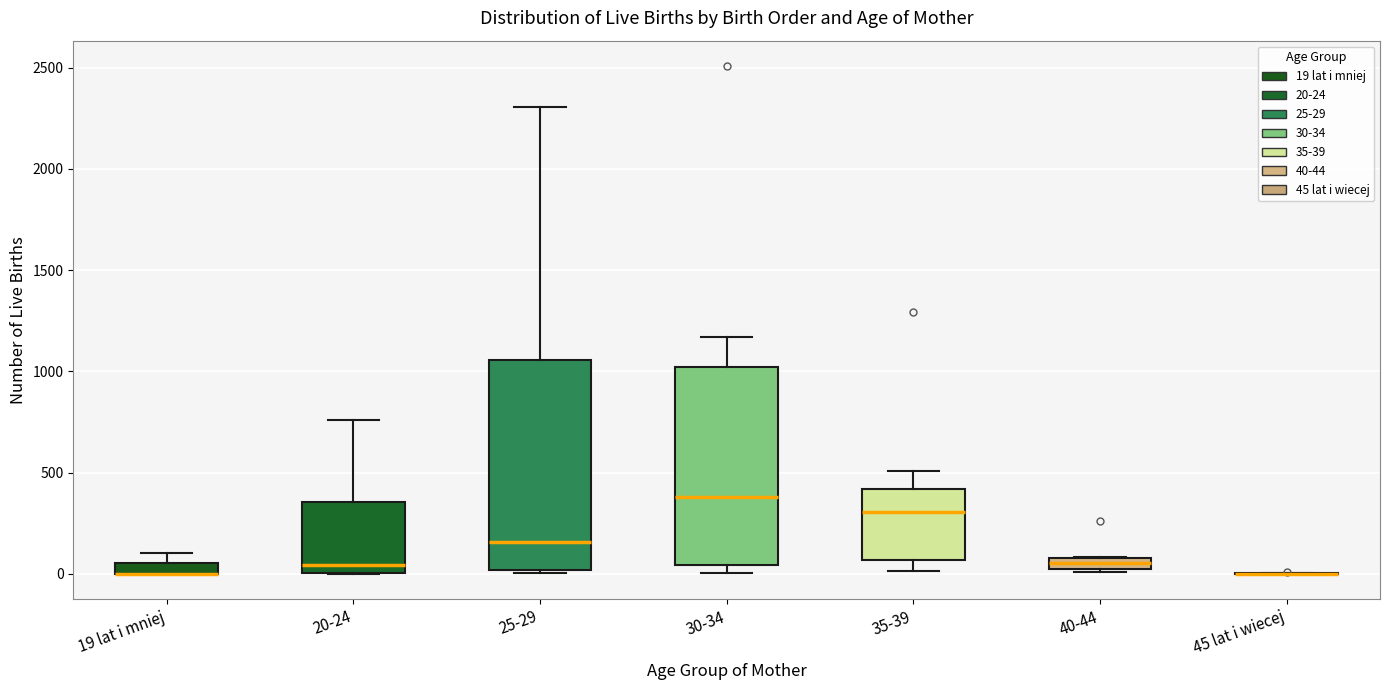

Where is the lower edge of the box for 19 lat i mniej on the y-axis? The values are not printed on the chart, so give them approximately, as read against the axis.

0